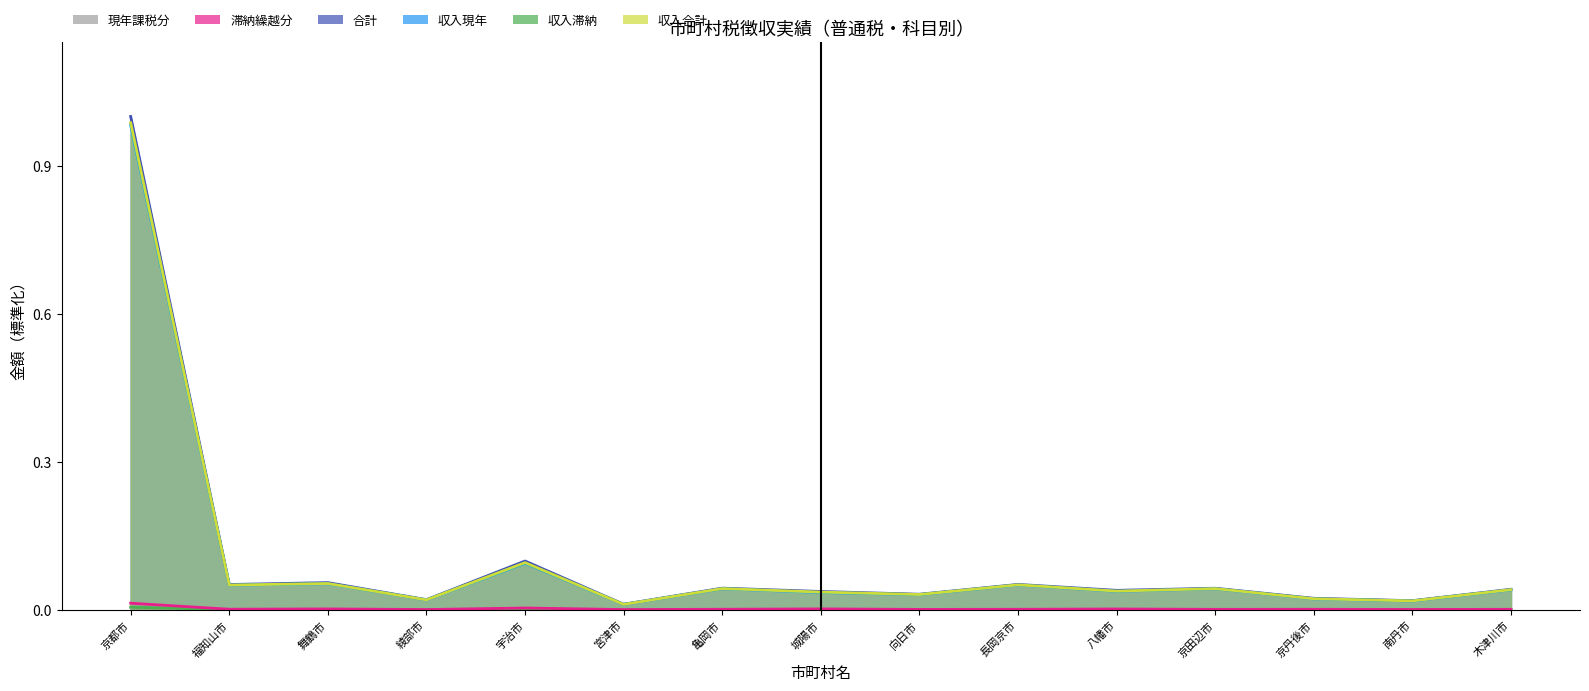

How many distinct data groups are displayed?

6